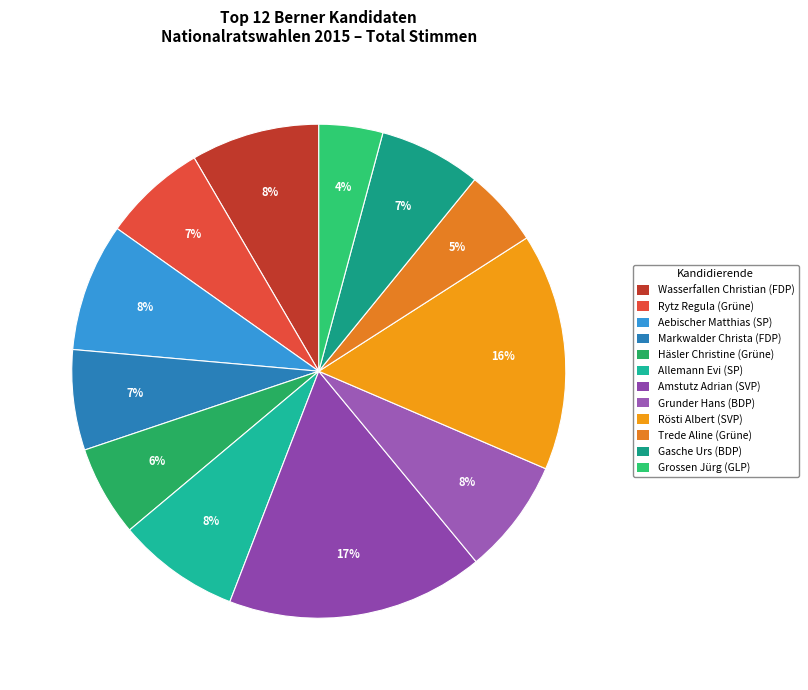

True or false: Aebischer Matthias (SP) accounts for 8% of the total.

True